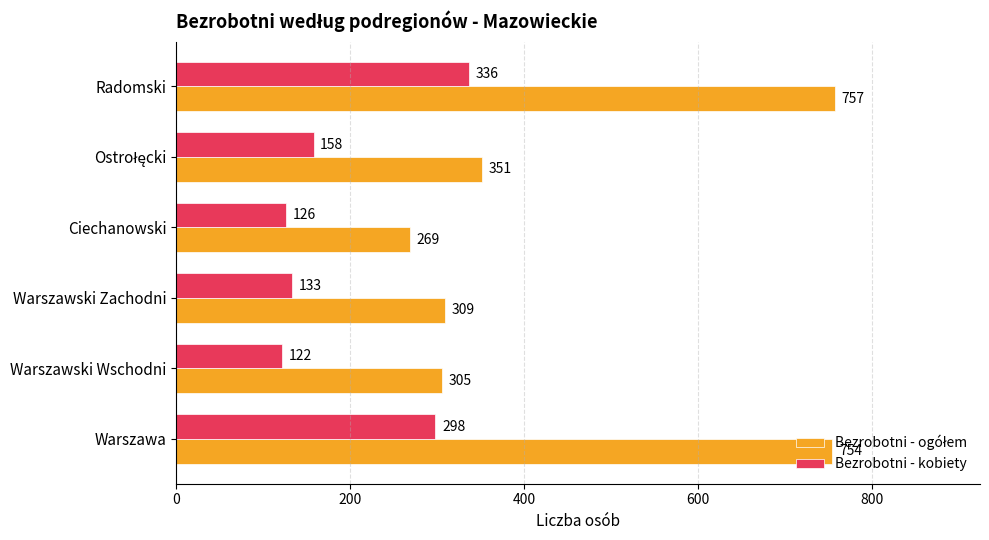

What is the greatest value displayed?

757